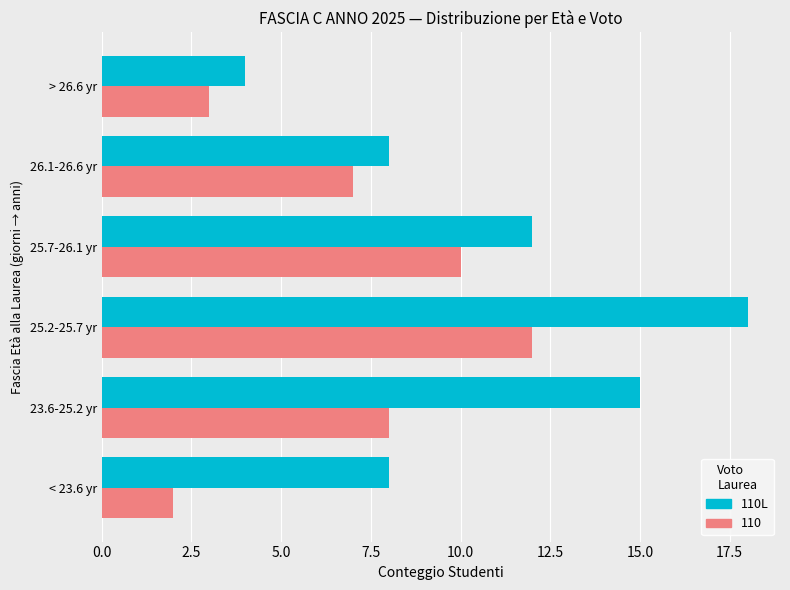

True or false: 110L has a value of 18 at 25.2-25.7 yr.

True